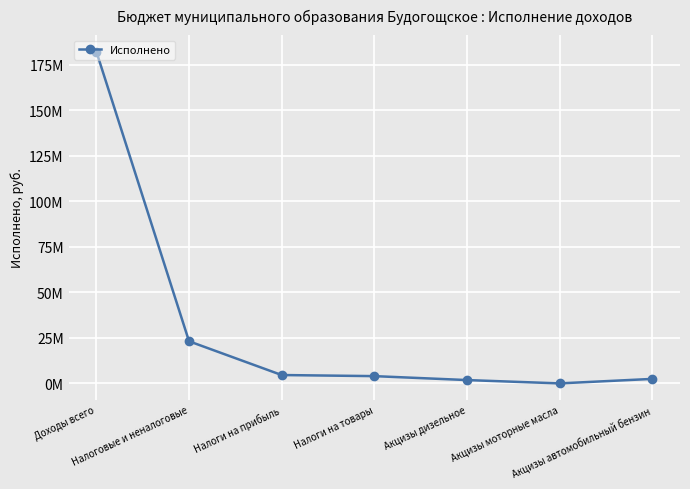

The chart shows a value of 4605077.7 at Налоги на прибыль. True or false?

True